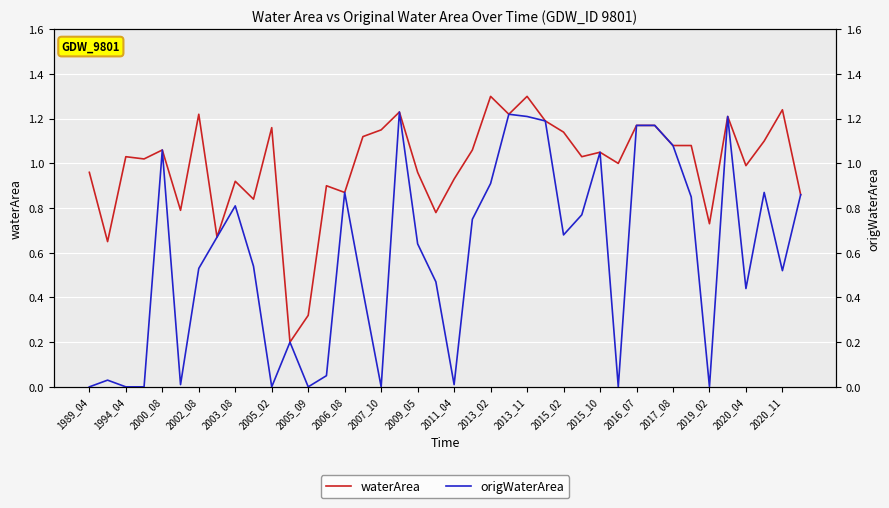

How many values in the waterArea series are below 1?

16